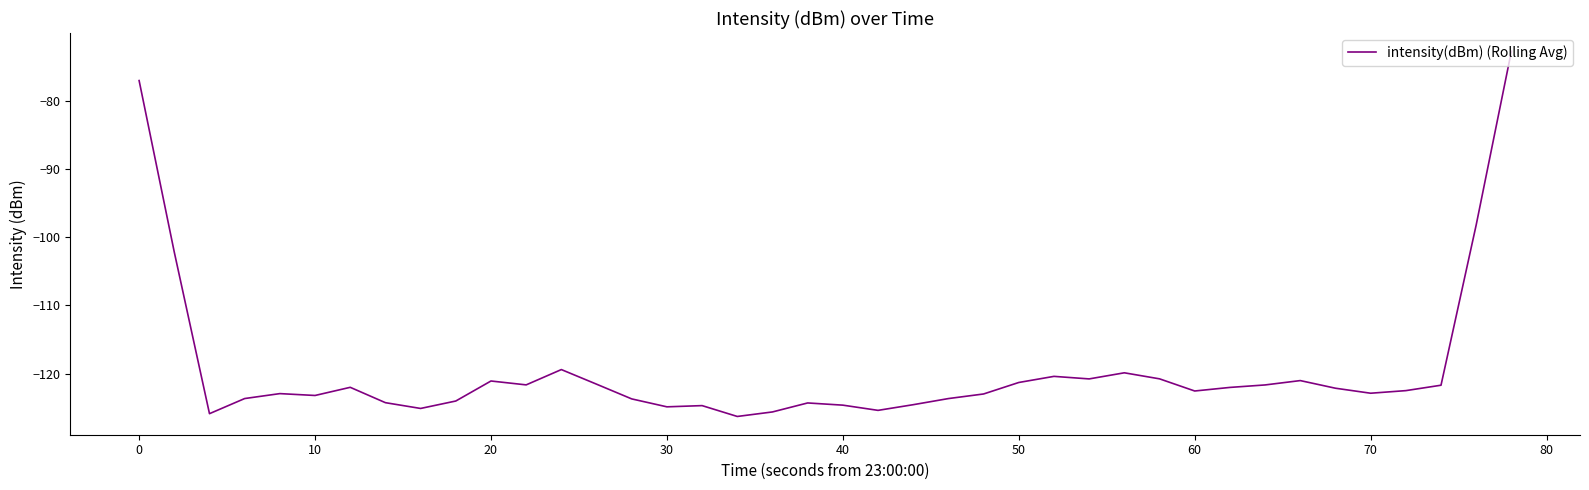

What is the difference between the maximum and minimum values?

53.5